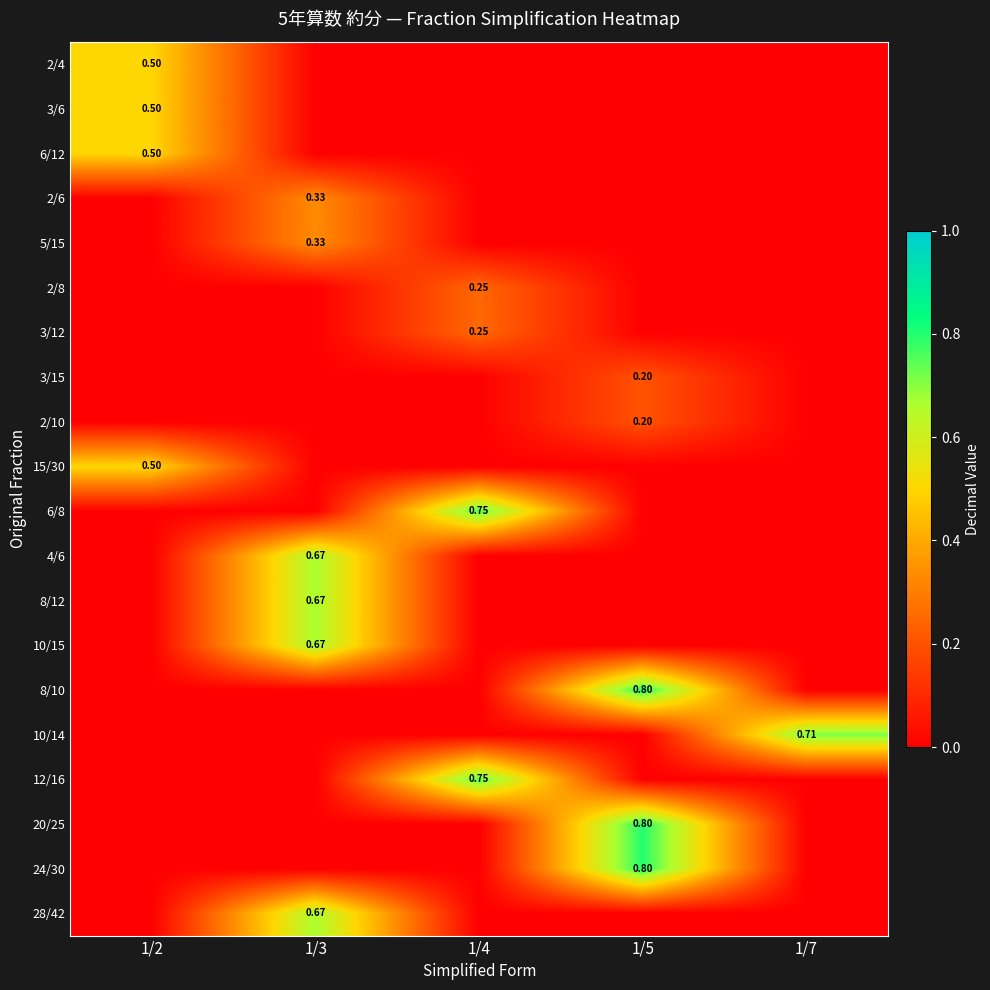

What is the greatest value displayed?

0.8